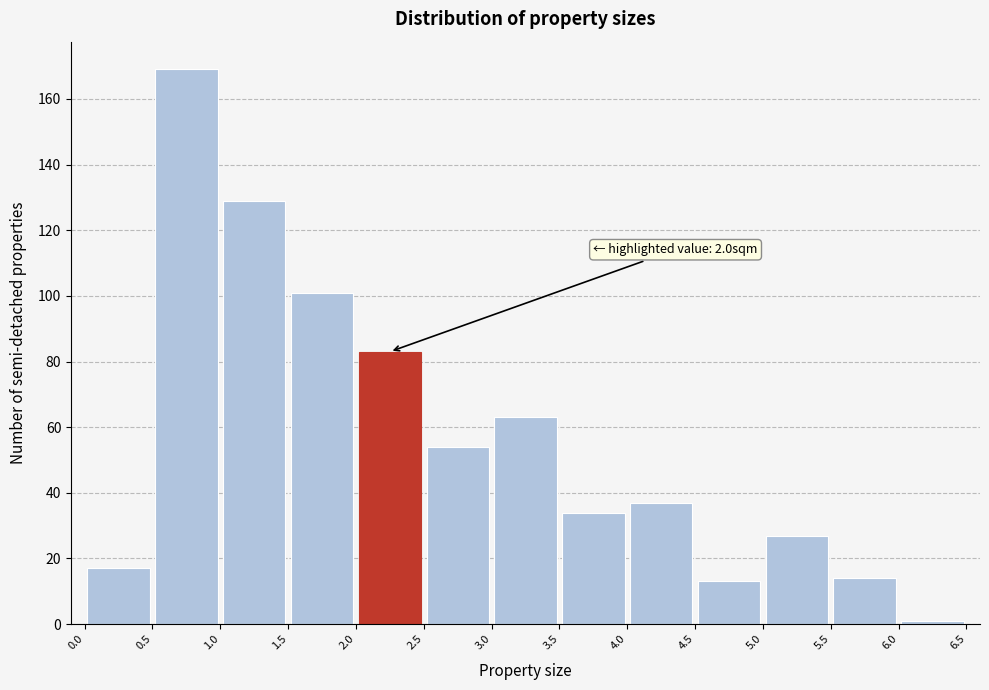

Which range on the x-axis has the tallest bar?

0.5 to 1.0